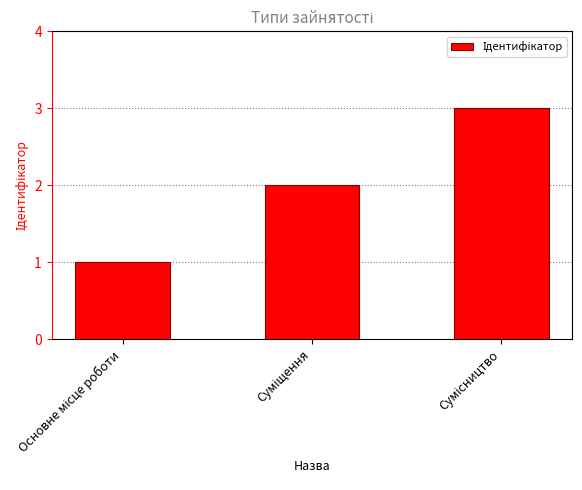

What is the maximum value shown in the chart?

3